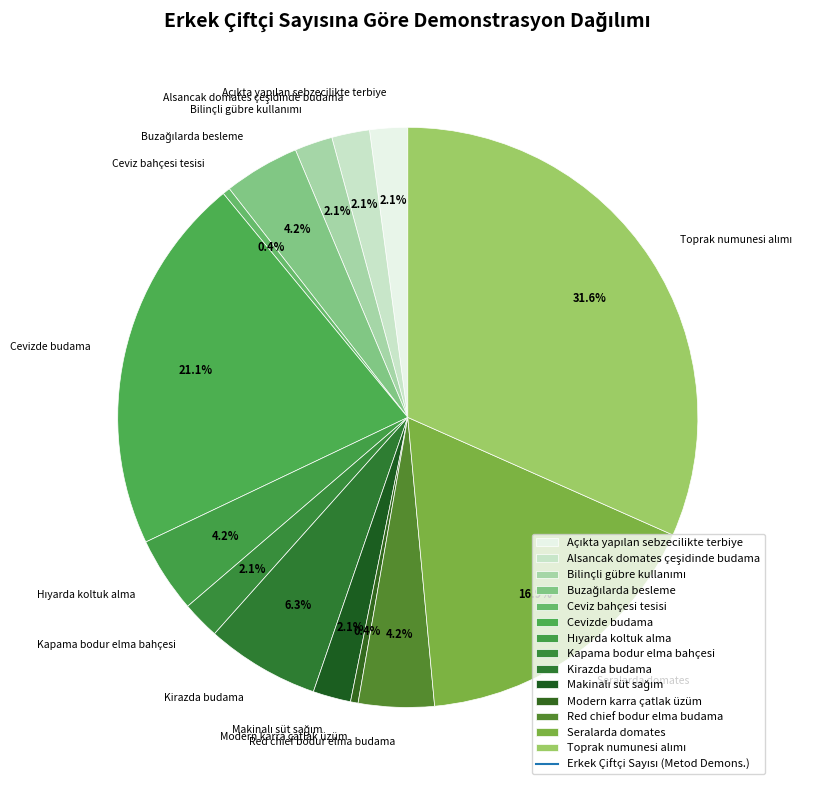

Is there any slice that represents more than half of the pie?

No